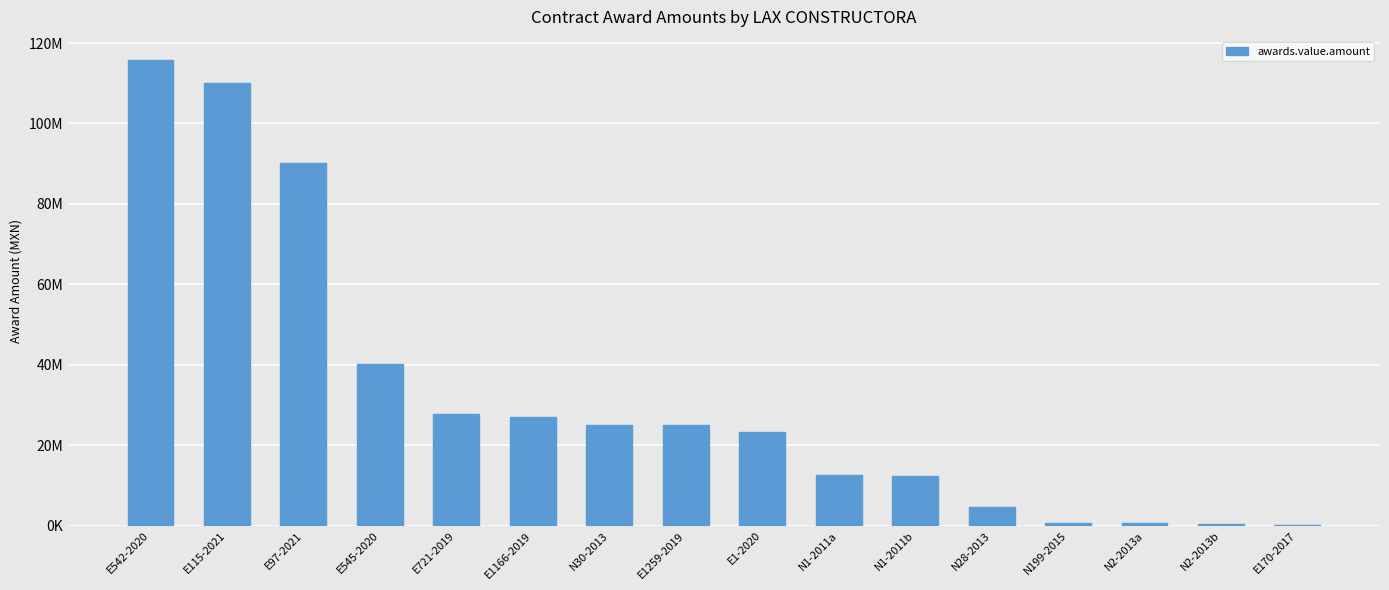

List the labels in order of value, largest first.

E542-2020, E115-2021, E97-2021, E545-2020, E721-2019, E1166-2019, N30-2013, E1259-2019, E1-2020, N1-2011a, N1-2011b, N28-2013, N199-2015, N2-2013a, N2-2013b, E170-2017